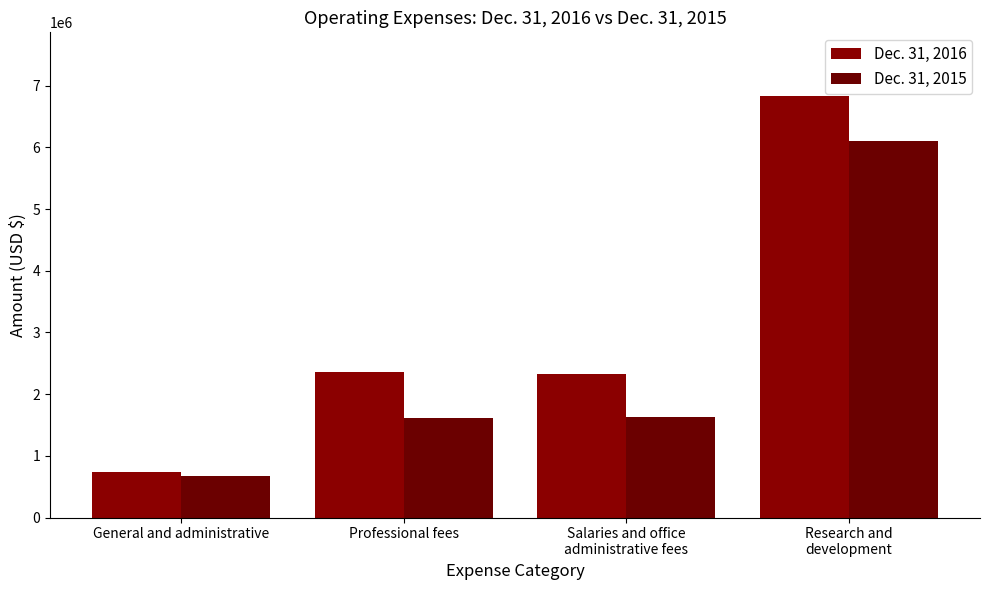

What is the difference between the Dec. 31, 2016 values at Research and
development and Salaries and office
administrative fees?

4516139